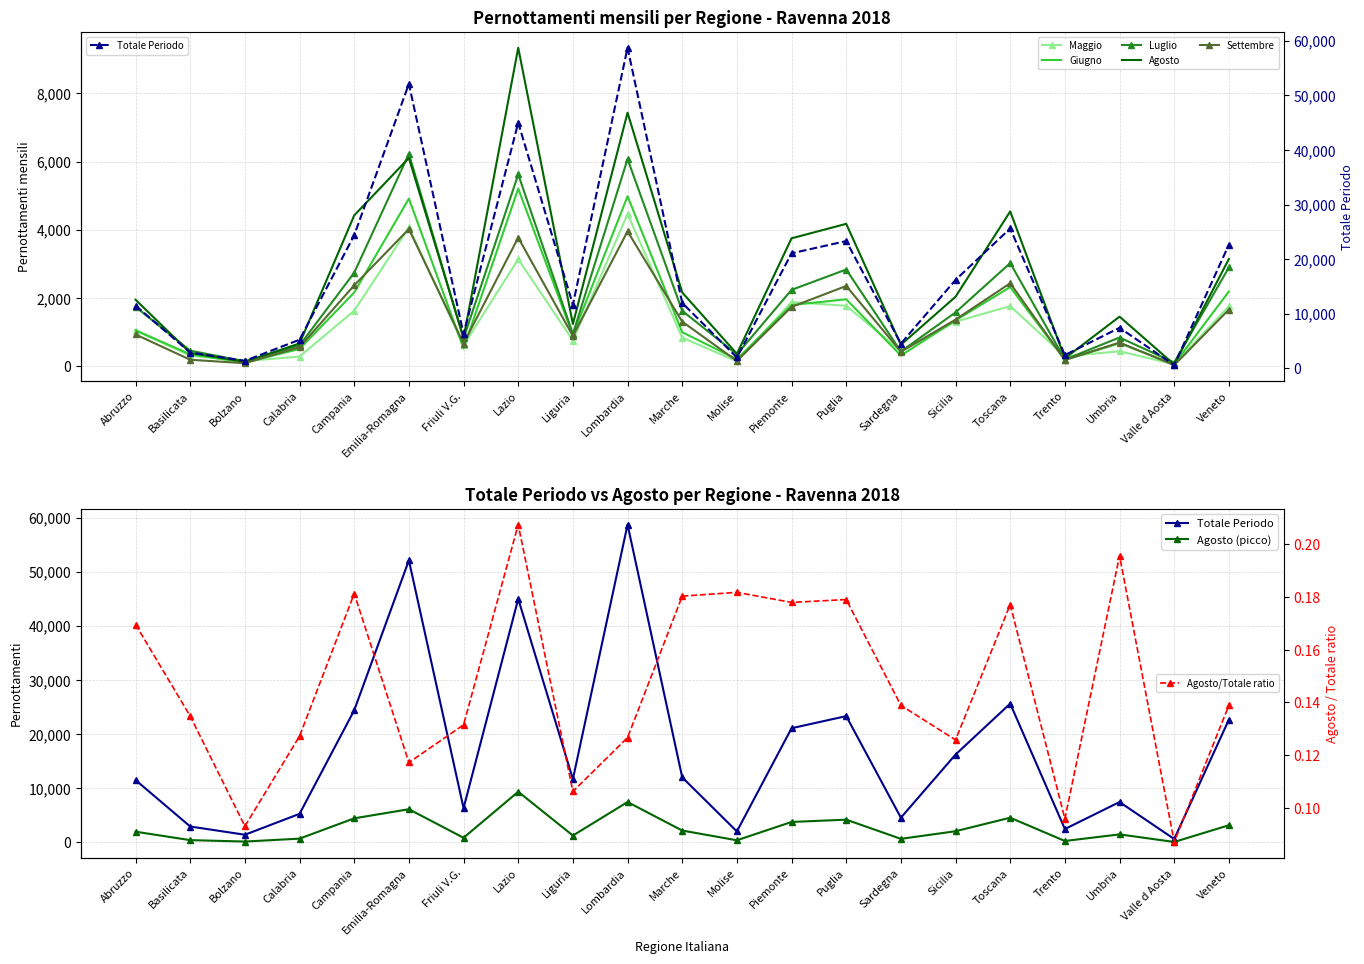

How many data points in Totale Periodo are above 11663?

10